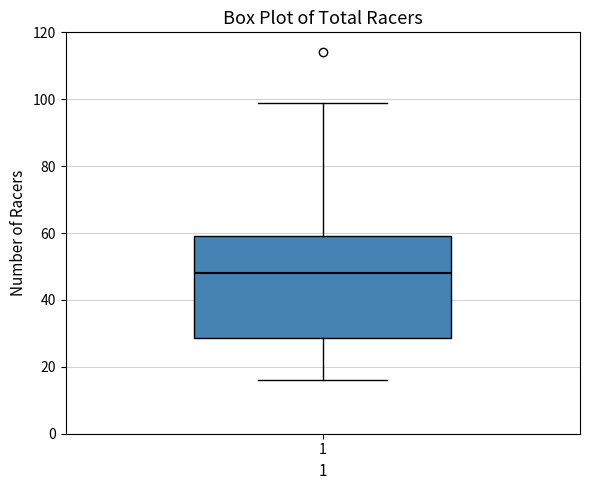

Read this box plot against the y-axis: the position of the median line, the range covered by the box, and the ends of both whiskers. The values are not printed on the chart, so give them approximately, as read against the axis.

median 48, box 28 to 60, whiskers 16 to 100